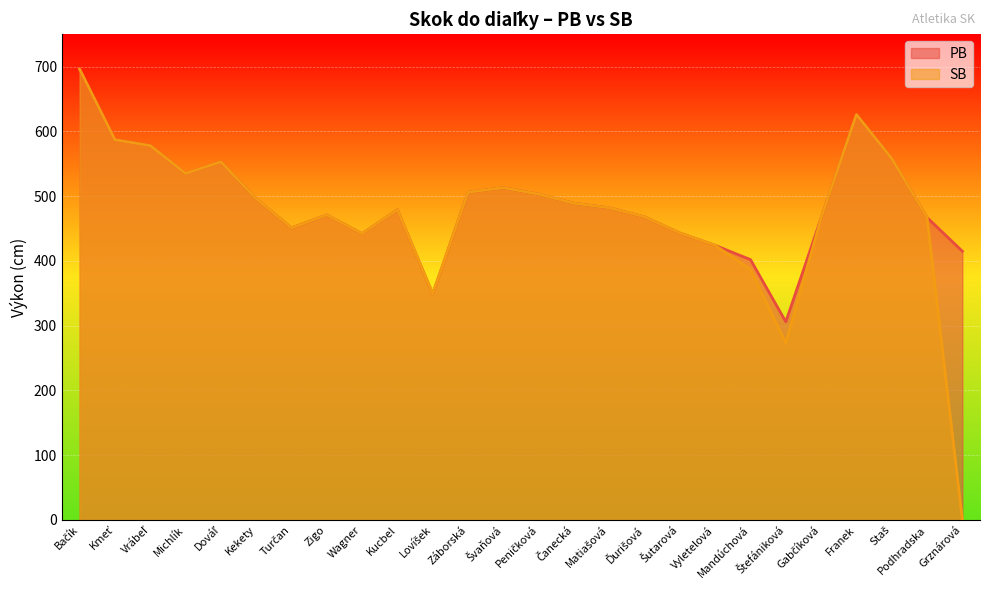

Does the chart display data point markers on the line(s)?

No